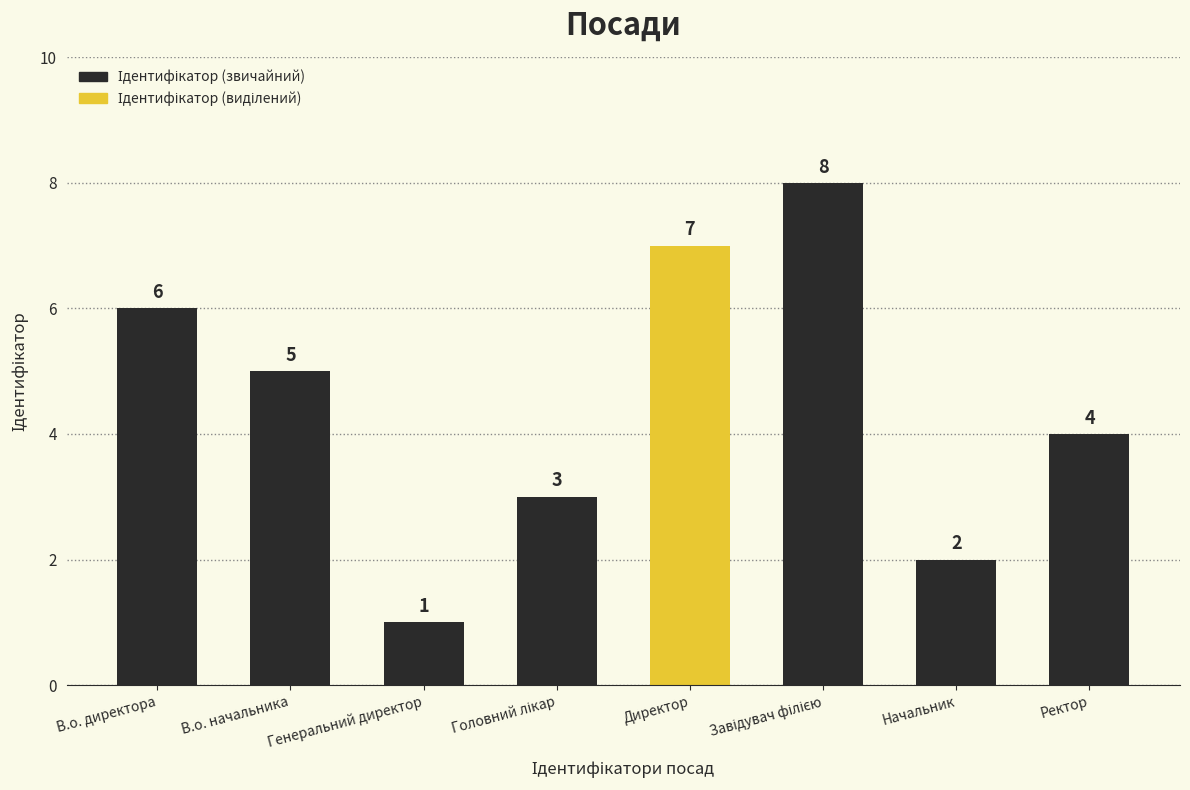

What is the ratio of the value at В.о. начальника to the value at Директор?

0.7